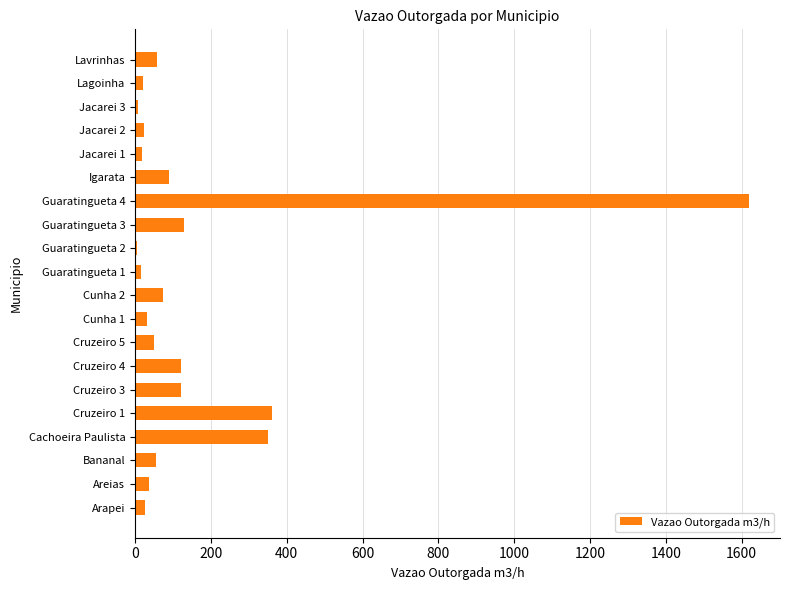

At which category does the chart reach its peak across all series?

Guaratingueta 4